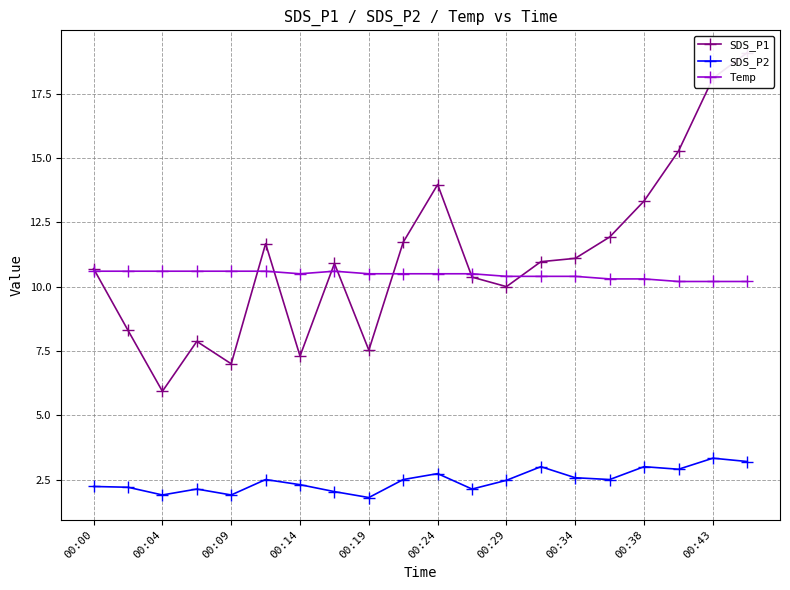

Is it true that Temp equals 10.5 at 00:14?

True